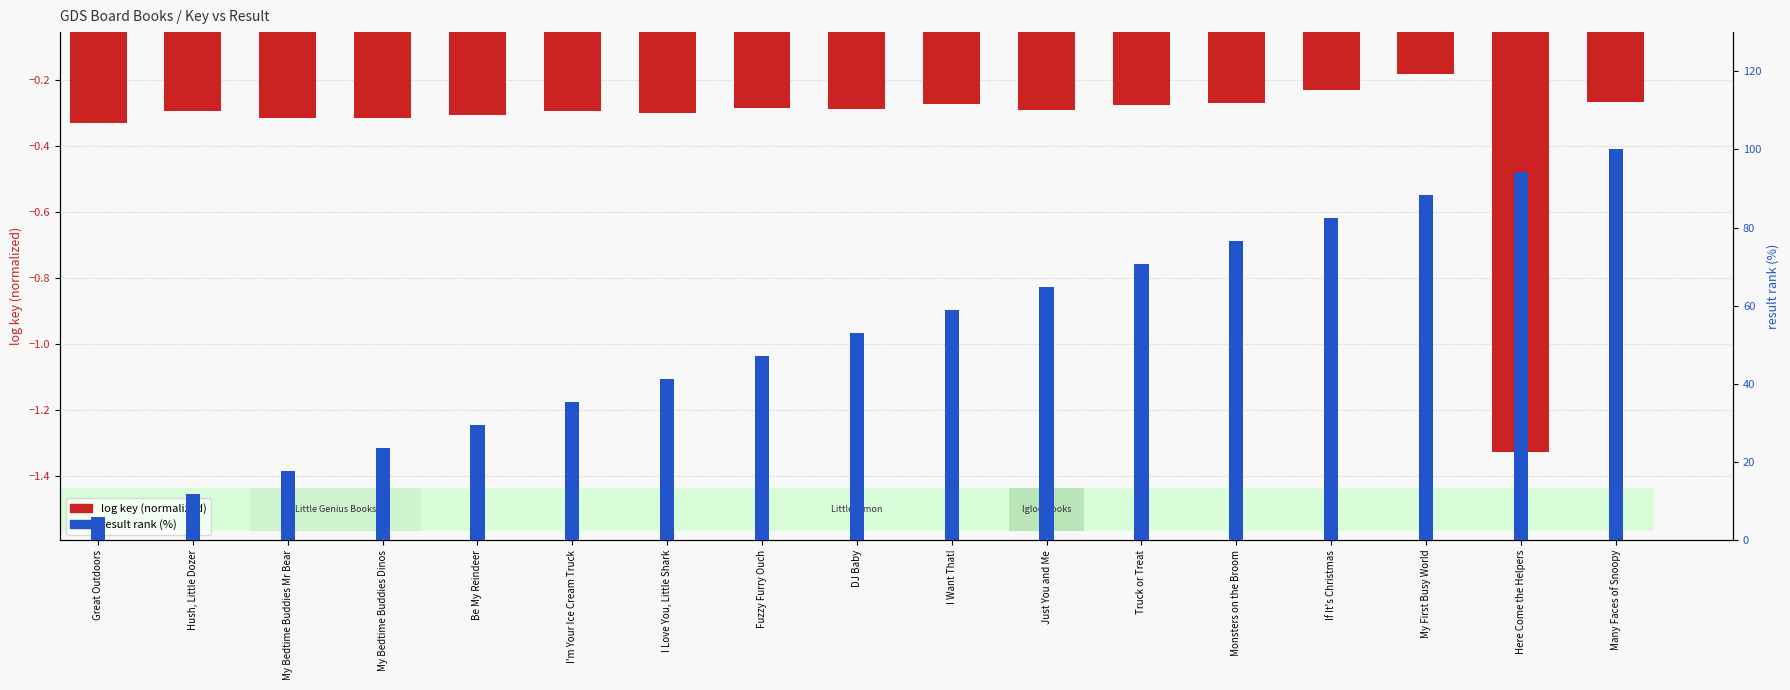

Count the number of data series in this chart.

2